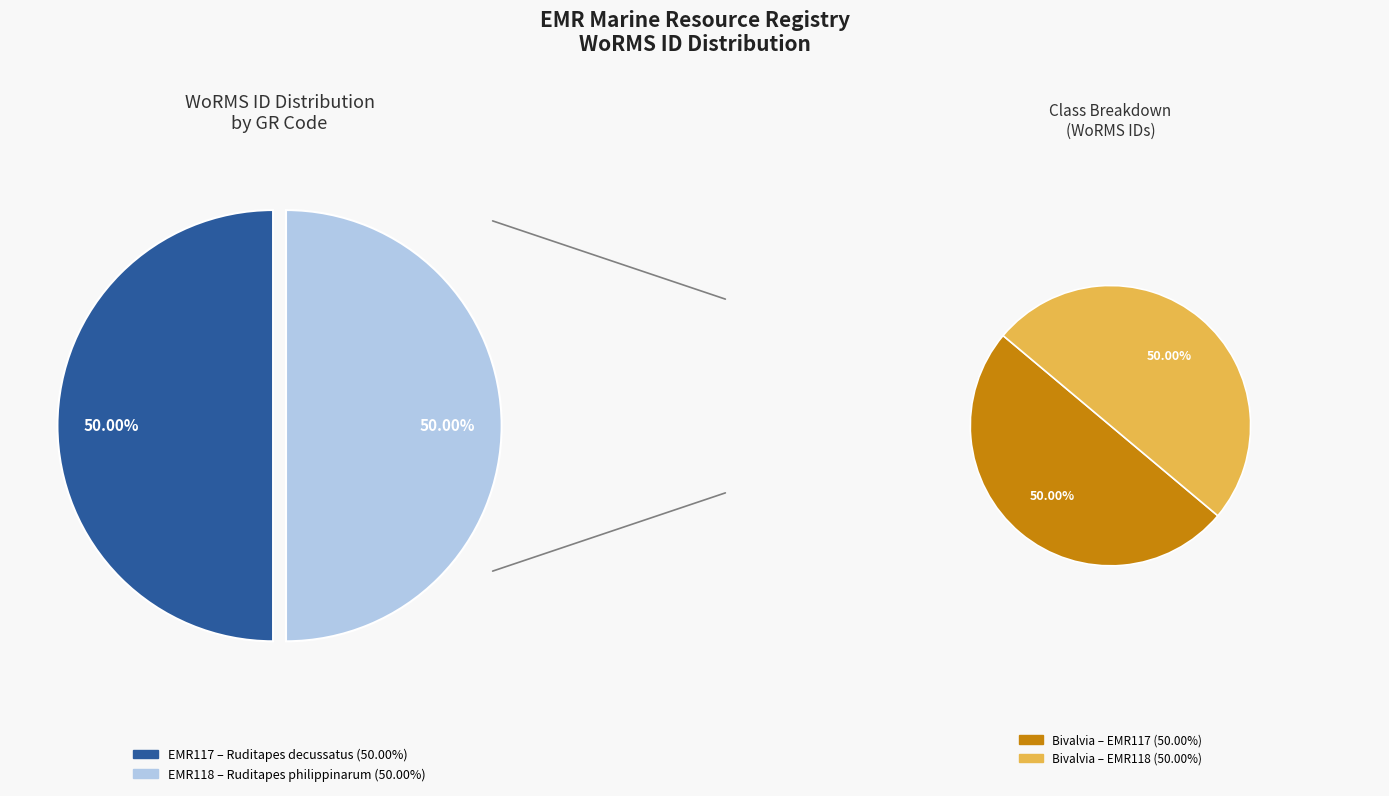

To the nearest percent, what percentage of the pie is EMR118?

50%